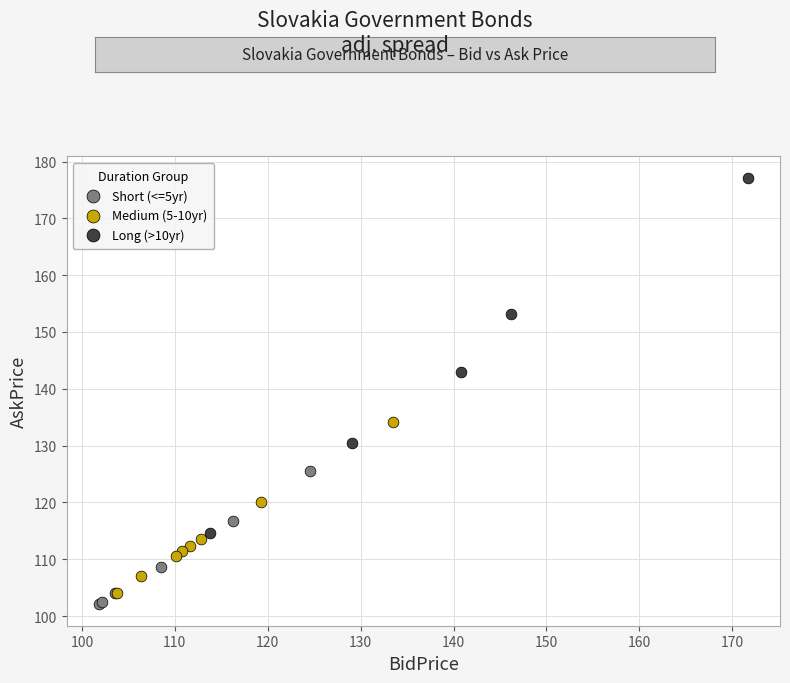

What are all the series names shown in the legend?

Short (<=5yr), Medium (5-10yr), Long (>10yr)